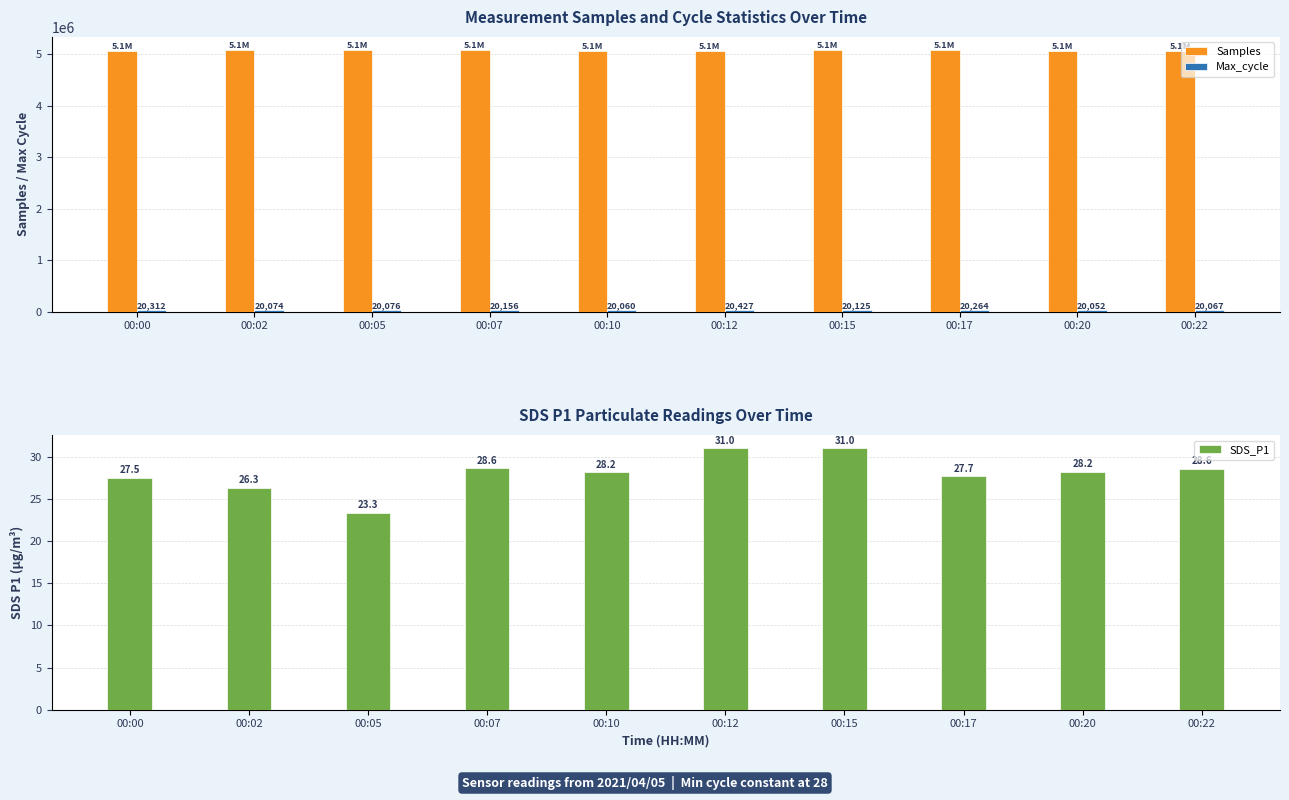

Count the number of data series in this chart.

3